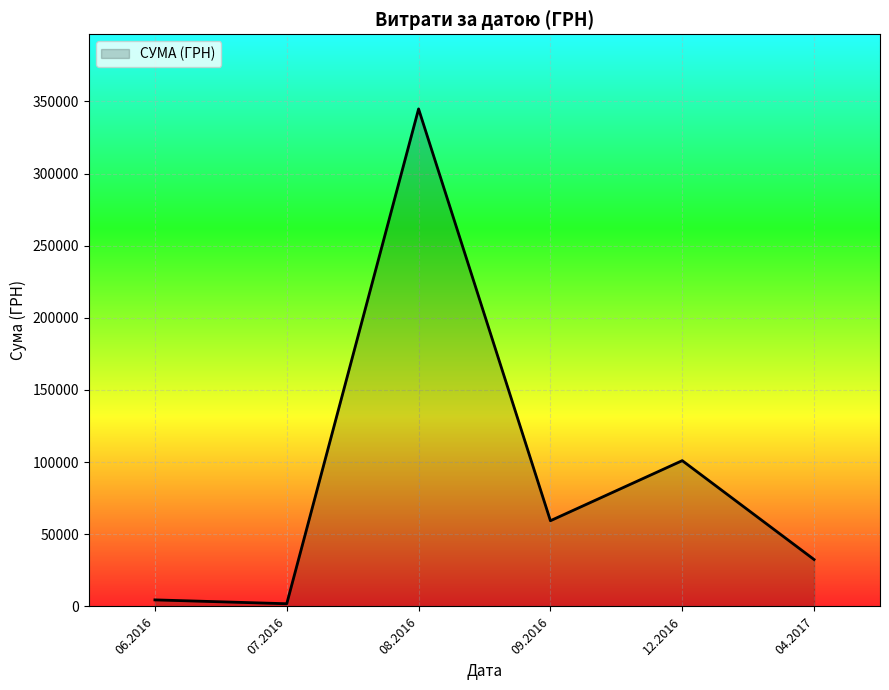

What is the sum of all values?

544134.9